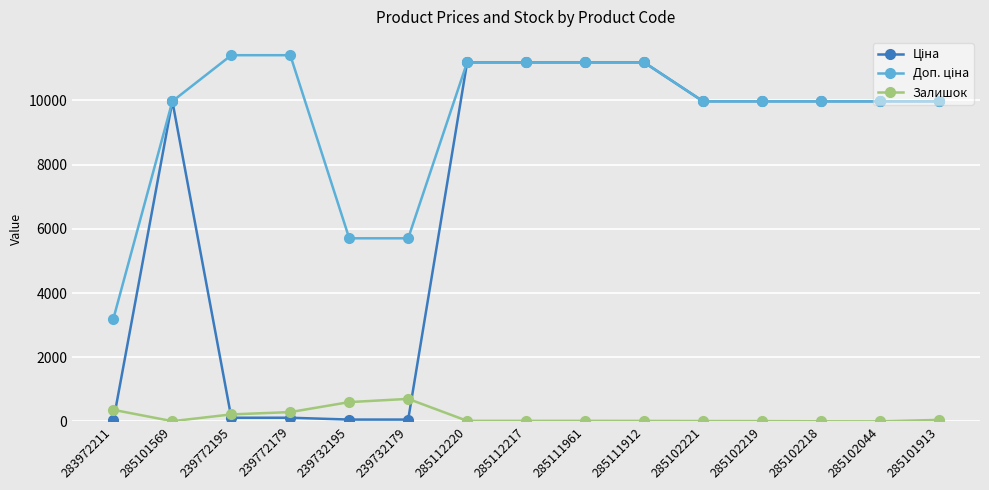

What is the label of the 15th point from the right?

283972211